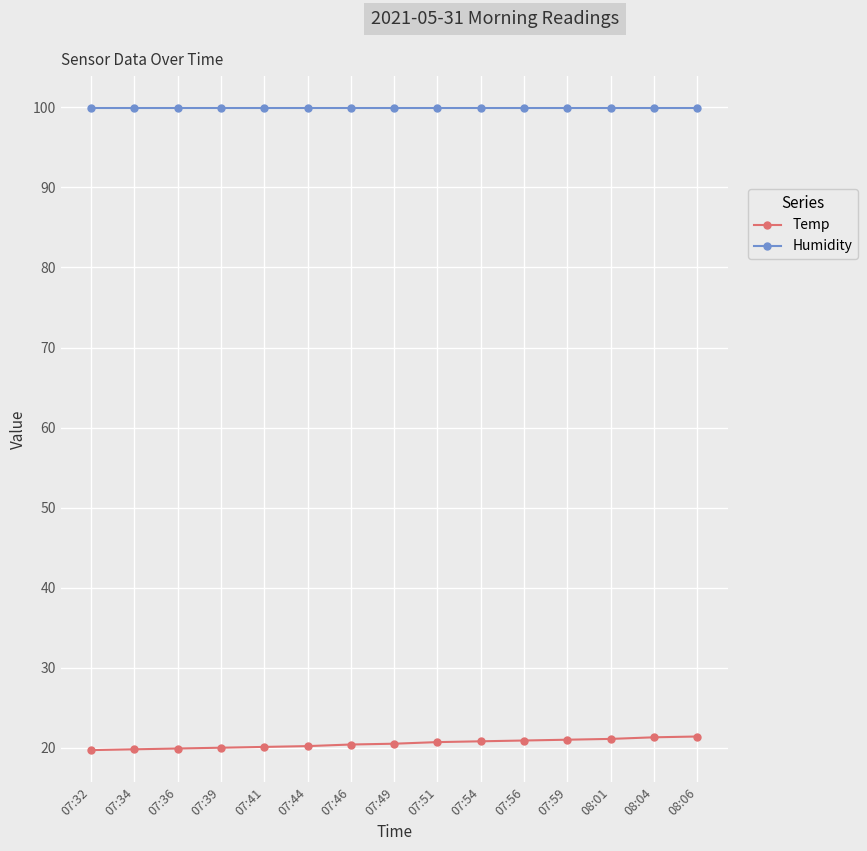

What is the value of the Temp point at the 10th from the left?

20.8